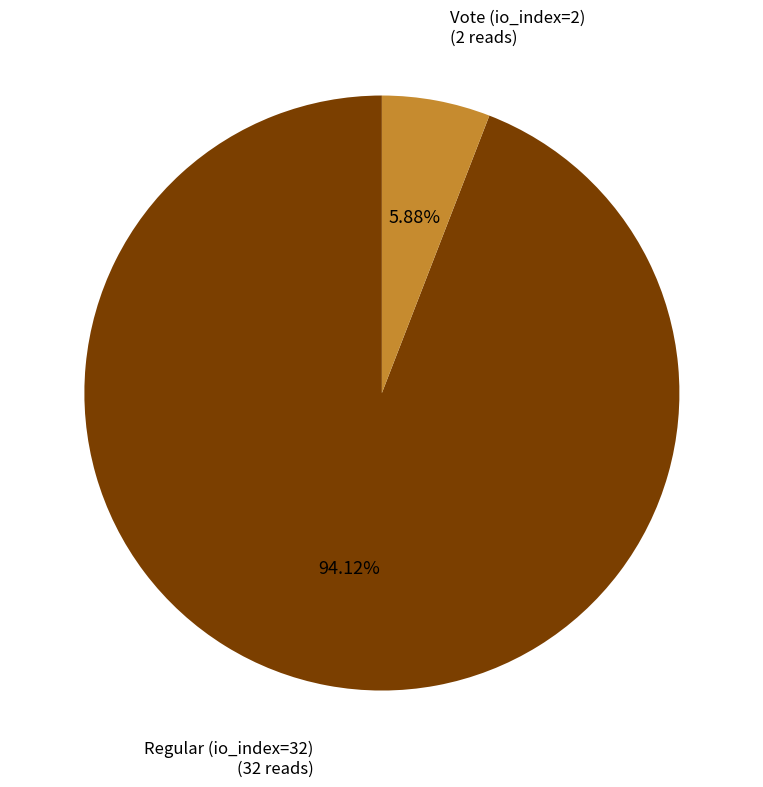

Is there a majority slice in this chart?

Yes